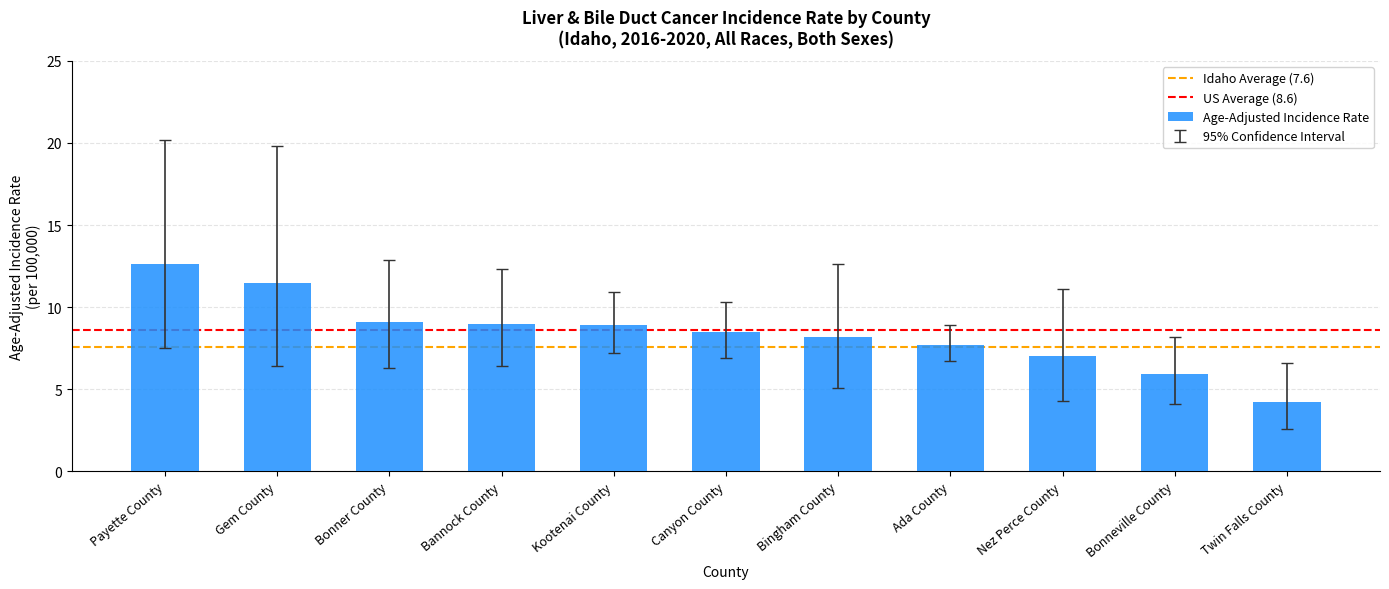

What is the ratio of the value at Bonneville County to the value at Twin Falls County?

1.4